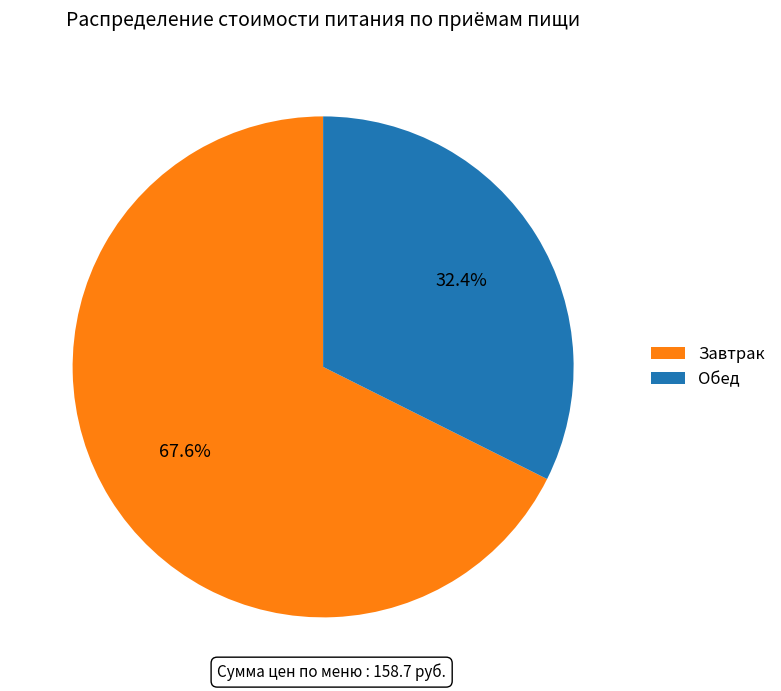

How many slices are in this pie chart?

2